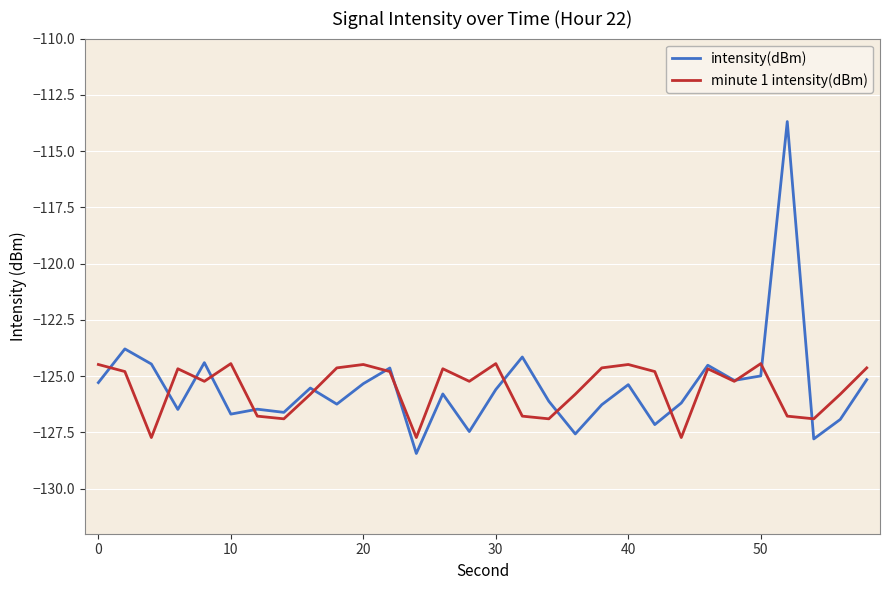

Rank the series by their maximum value, from highest to lowest.

intensity(dBm), minute 1 intensity(dBm)